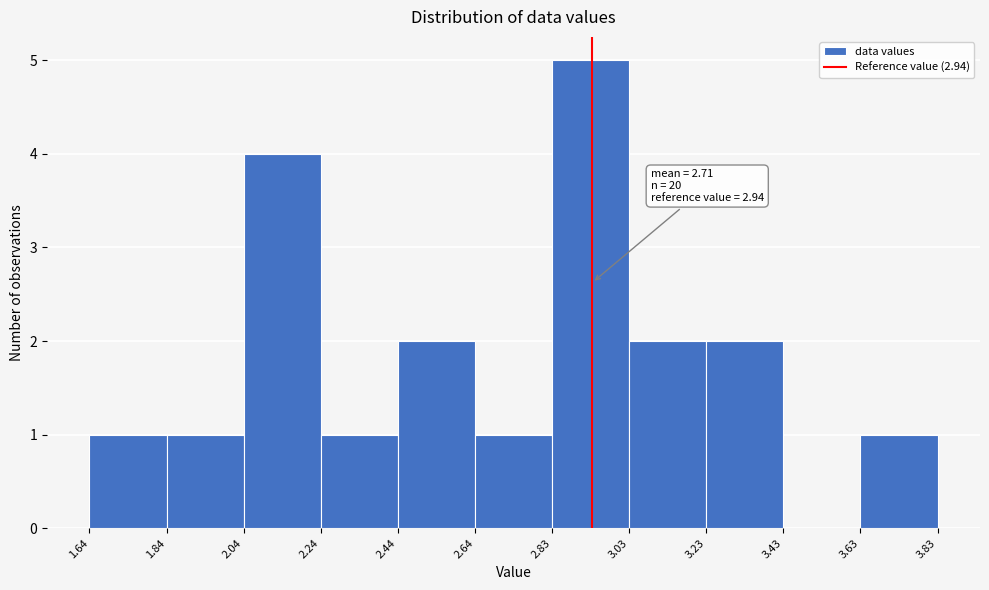

Which range on the x-axis has the tallest bar?

2.83 to 3.03